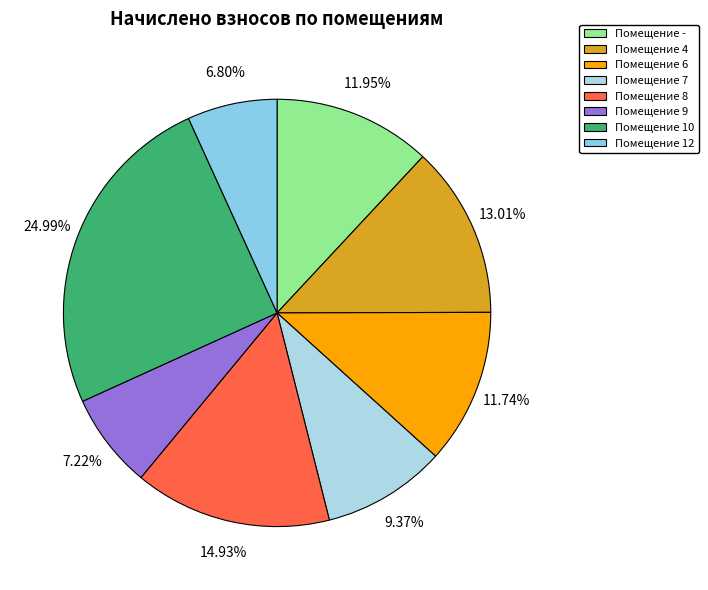

How many segments does this pie chart have?

8